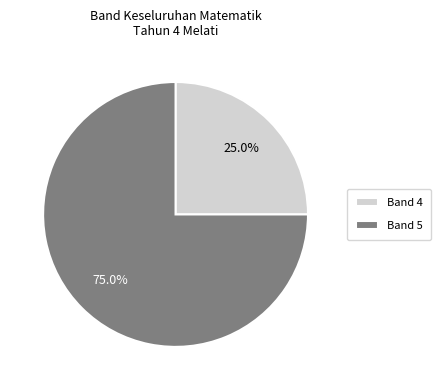

Which category has the smallest portion of the pie?

Band 4